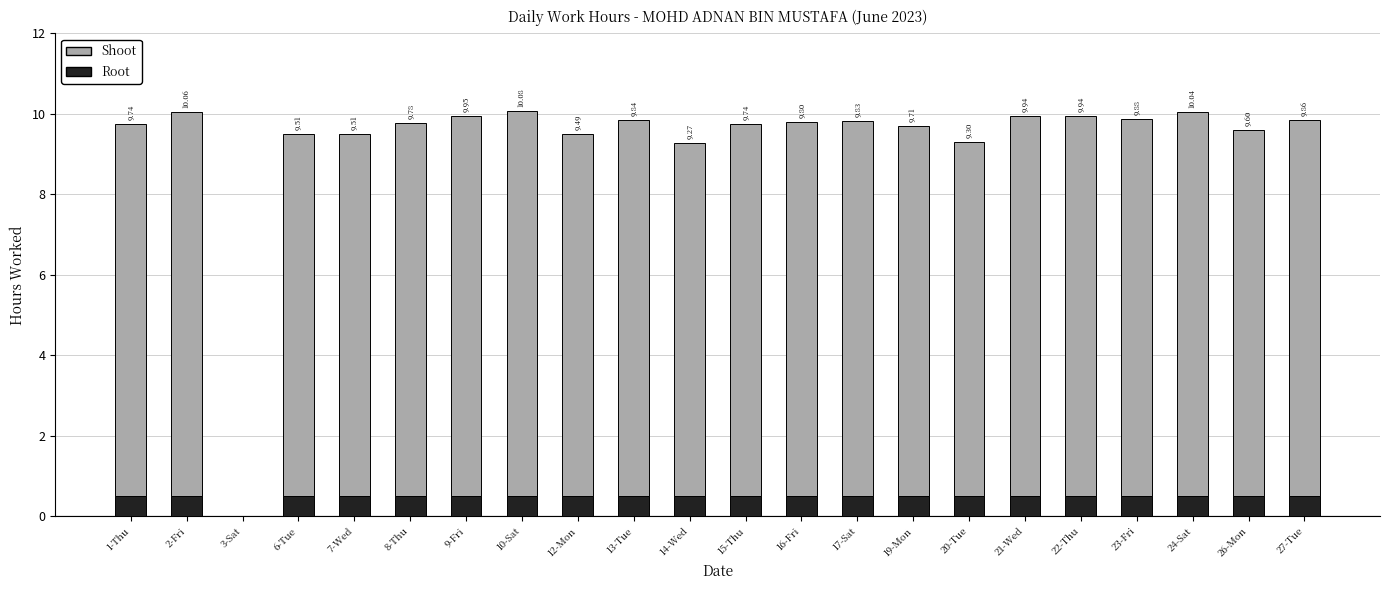

What is the total value across all series at 19-Mon?

9.7